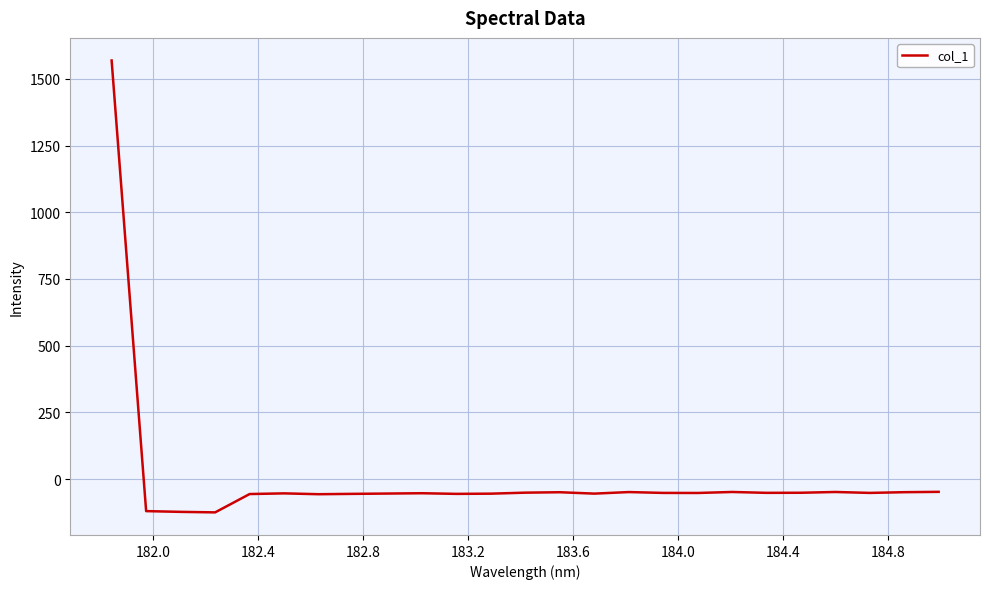

How many categories are shown in the chart?

25